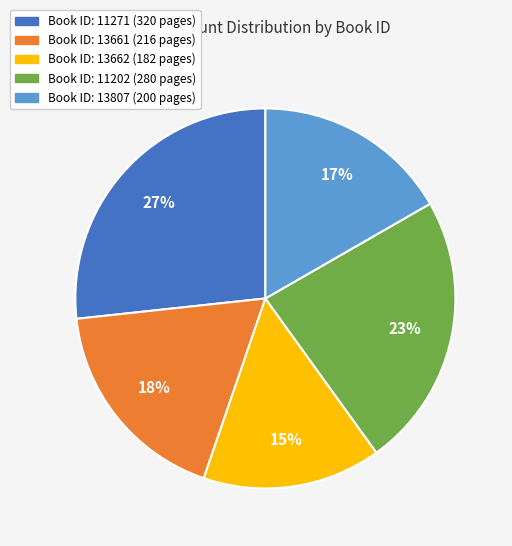

Does any single category account for the majority?

No